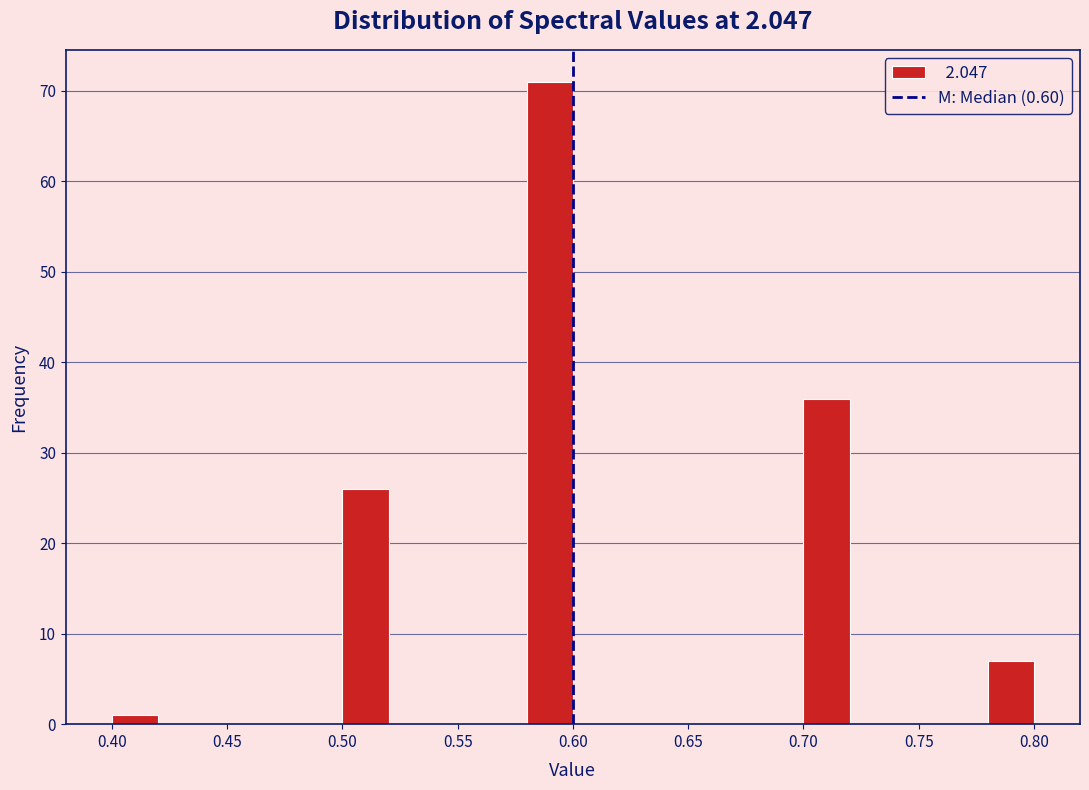

What is the height of the bar covering 0.58 to 0.60 on the x-axis? The values are not printed on the chart, so give them approximately, as read against the axis.

71